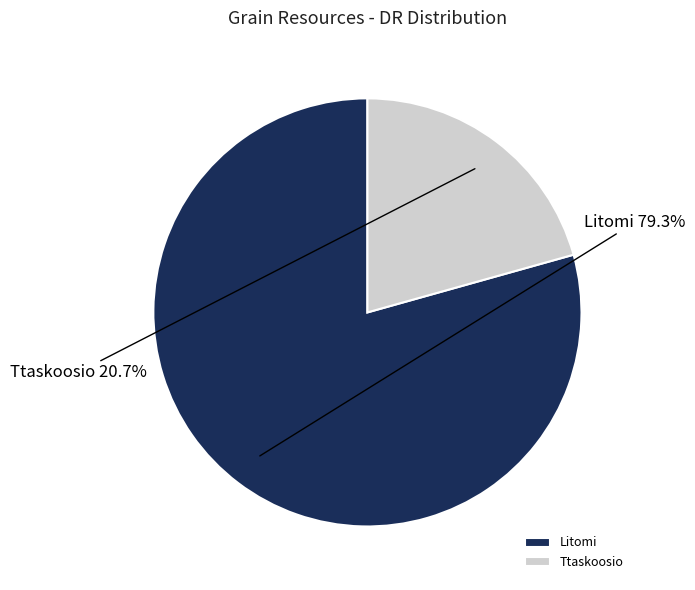

The Ttaskoosio slice represents 8% of the pie. True or false?

False